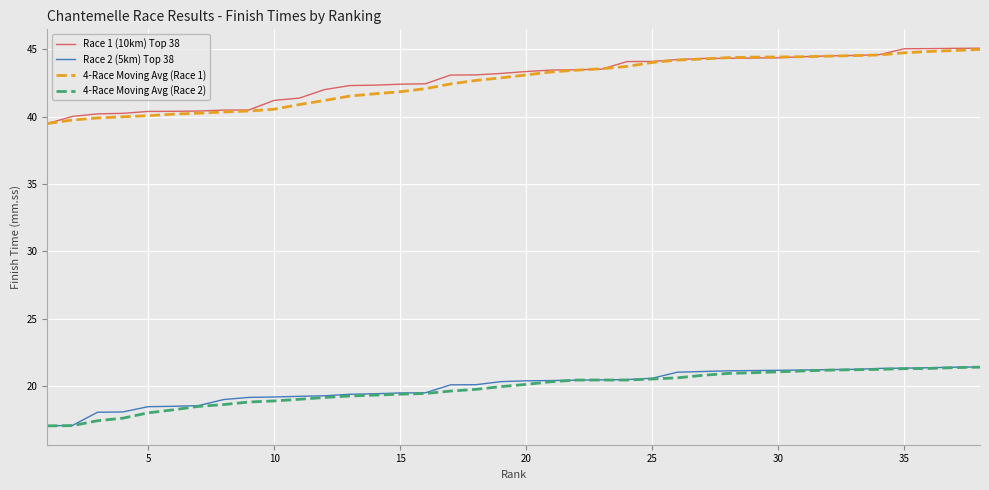

True or false: Race 1 (10km) Top 38 and Race 2 (5km) Top 38 intersect in this chart.

False